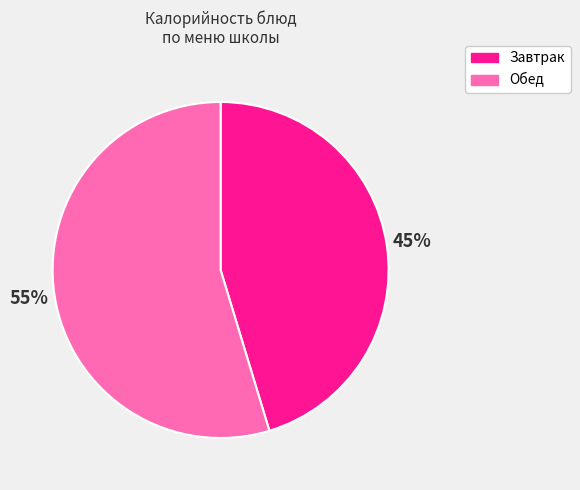

Is there a majority slice in this chart?

Yes